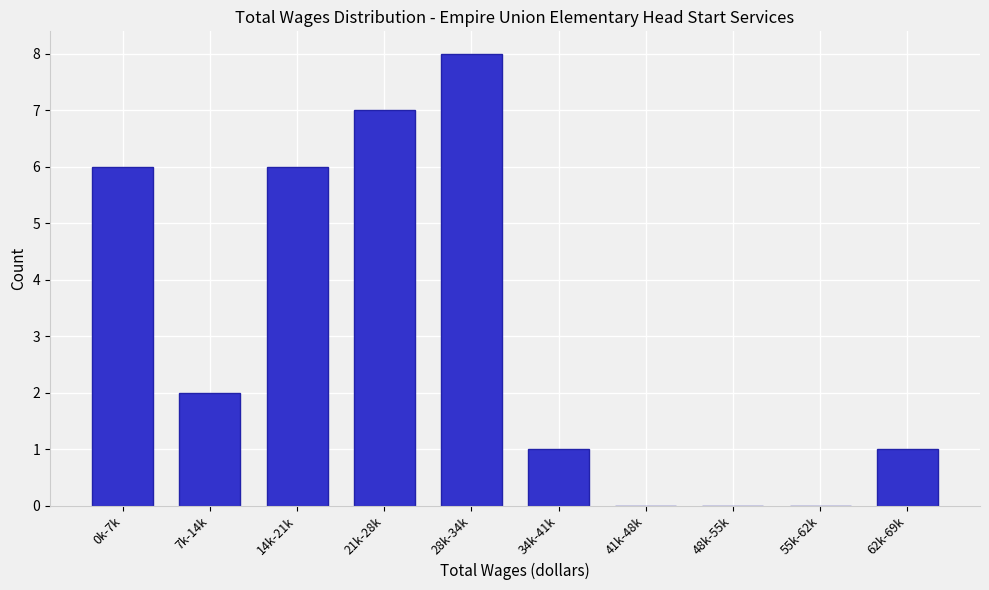

Reading left to right, transcribe all the data shown in this chart.

0k-7k=6	7k-14k=2	14k-21k=6	21k-28k=7	28k-34k=8	34k-41k=1	41k-48k=0	48k-55k=0	55k-62k=0	62k-69k=1